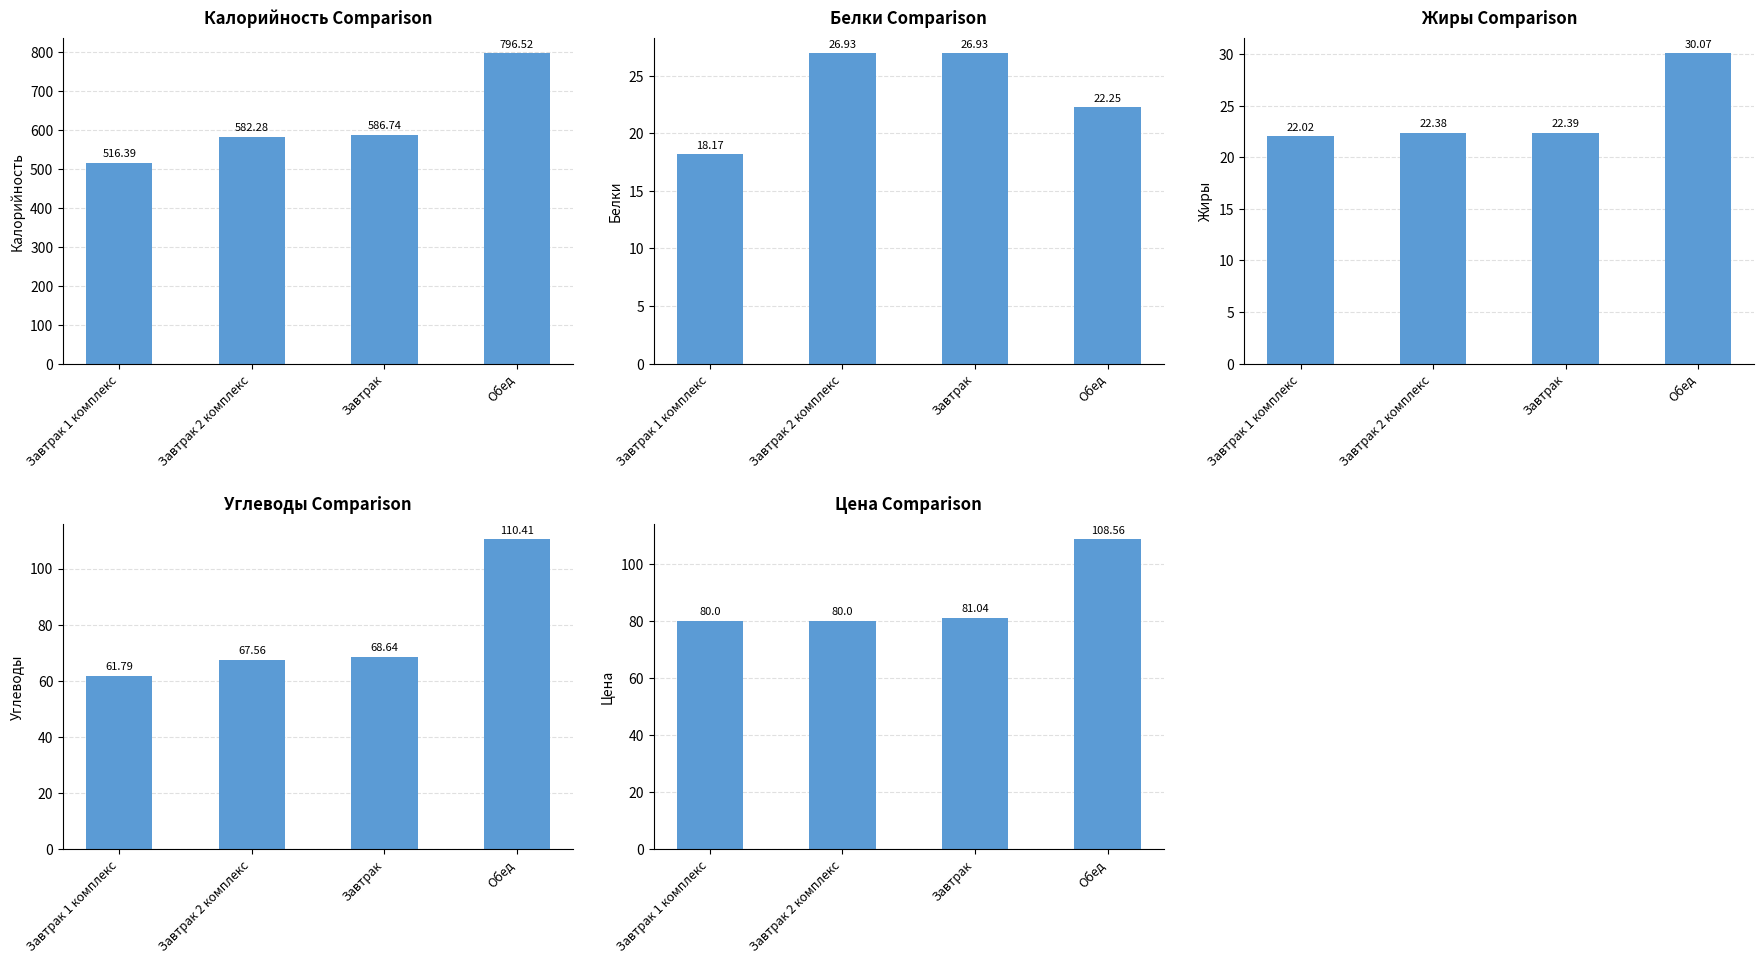

What is the difference between the second highest and minimum values in the Цена series?

1.0